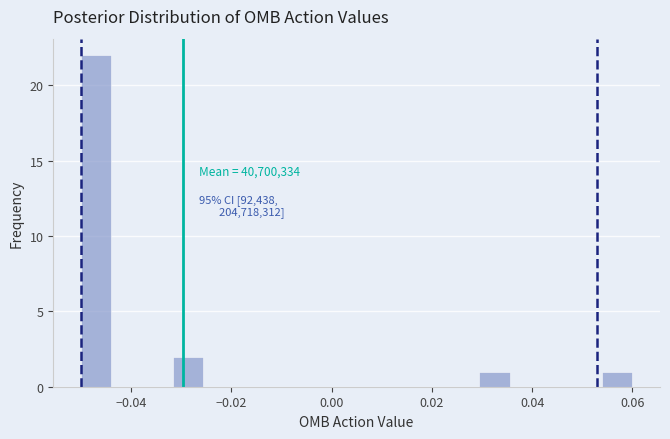

Read against the x-axis, roughly where is the centre of the tallest bar?

-0.046